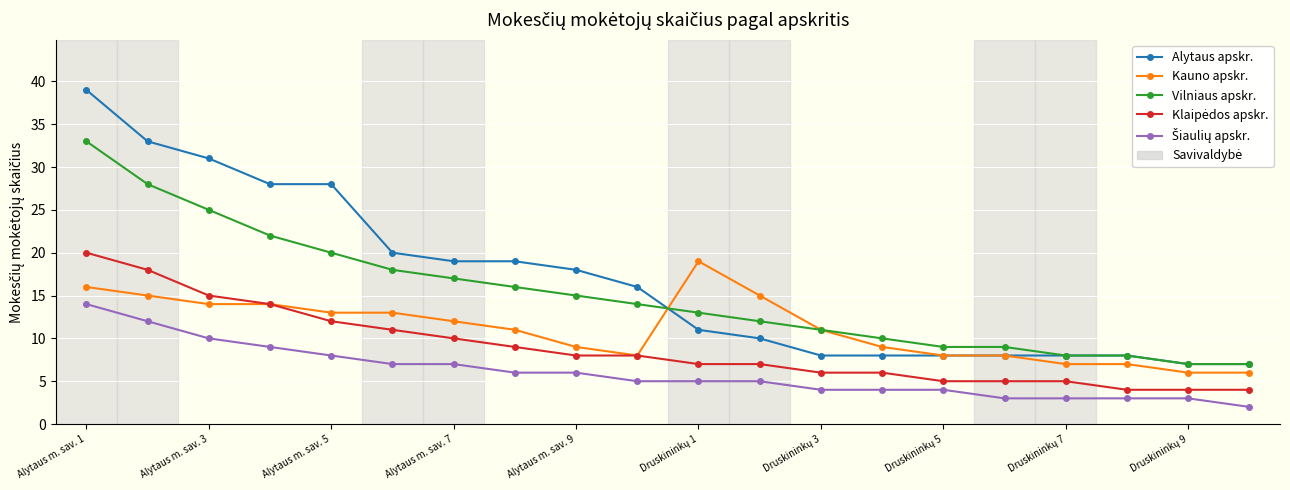

What is the value of the Vilniaus apskr. point at the 1st from the left?

33